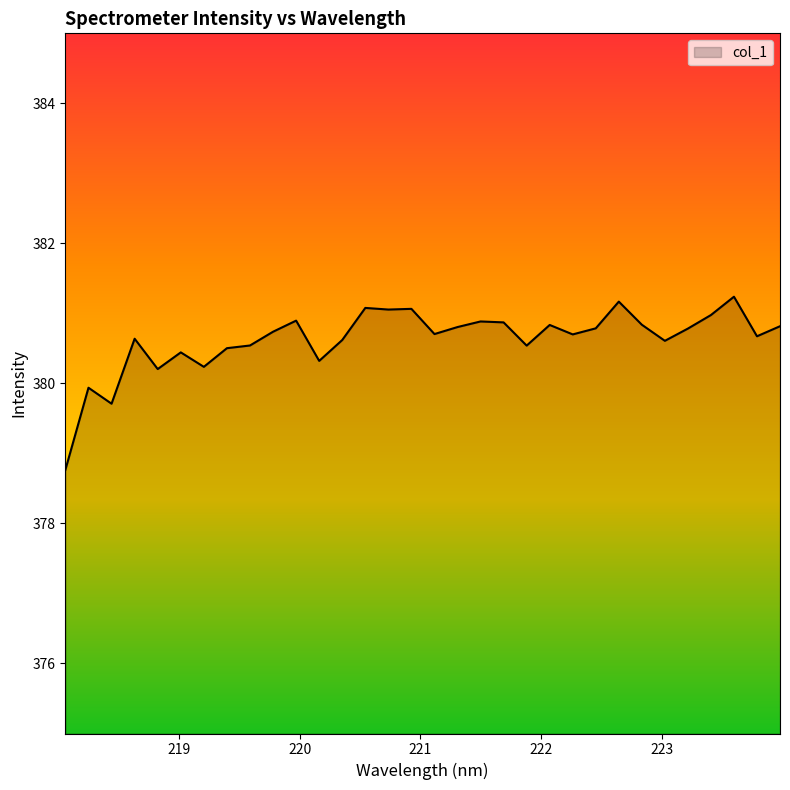

What is the difference between the maximum and minimum values?

2.5